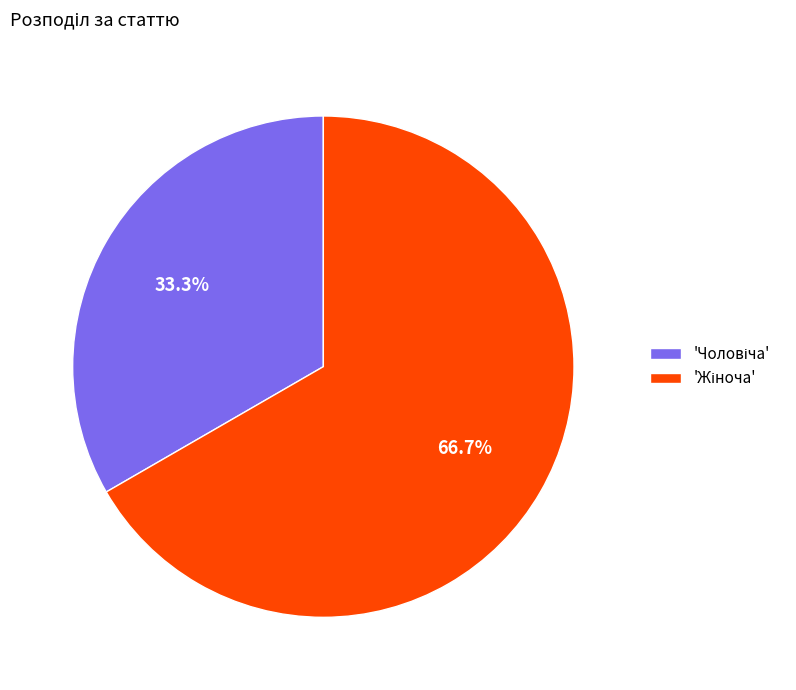

Is there any slice that represents more than half of the pie?

Yes